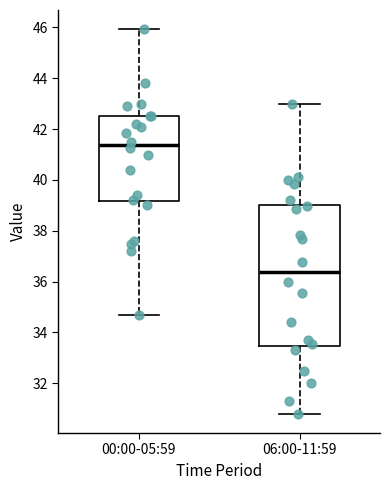

Which box has the lowest median line?

06:00-11:59